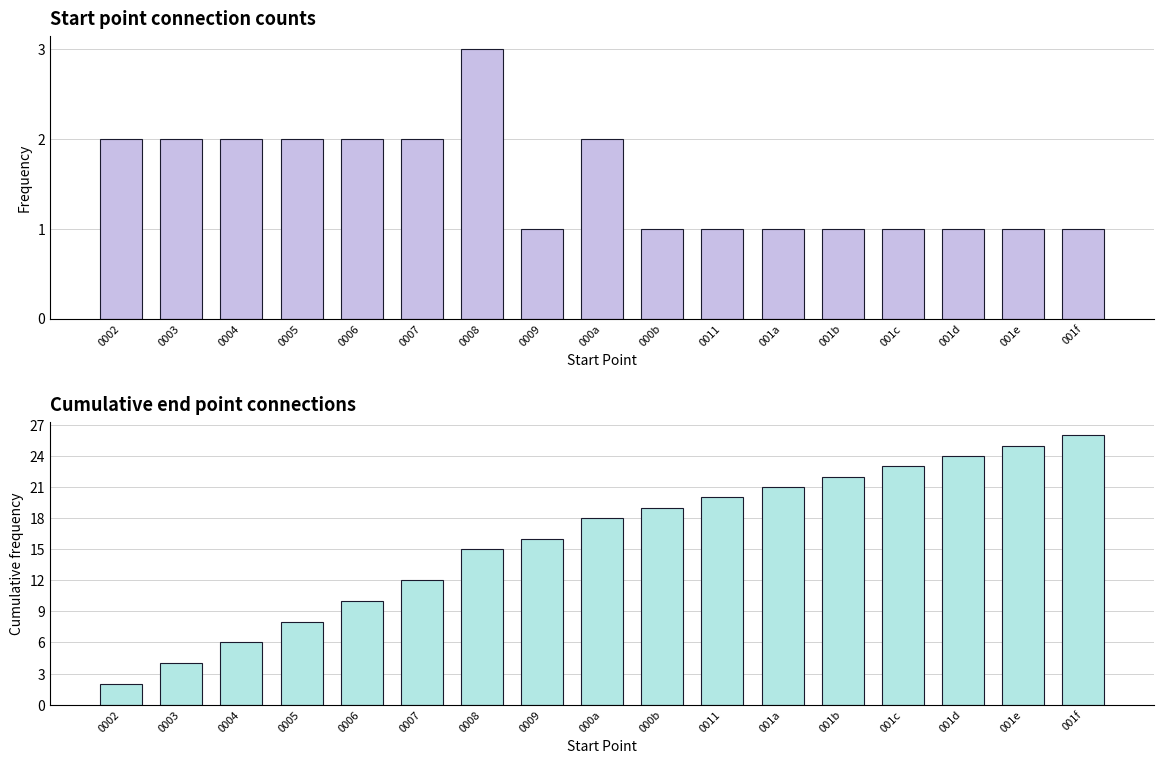

What is the minimum value shown in the chart?

1